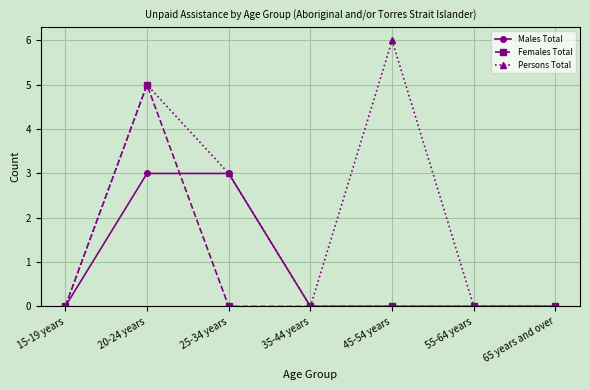

True or false: Females Total and Males Total cross at least once.

True